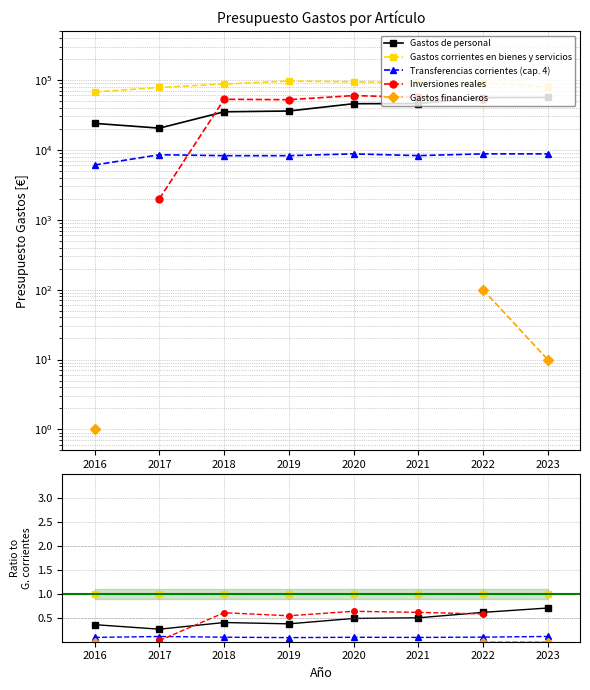

True or false: Gastos corrientes en bienes y servicios and Gastos de personal cross at least once.

False